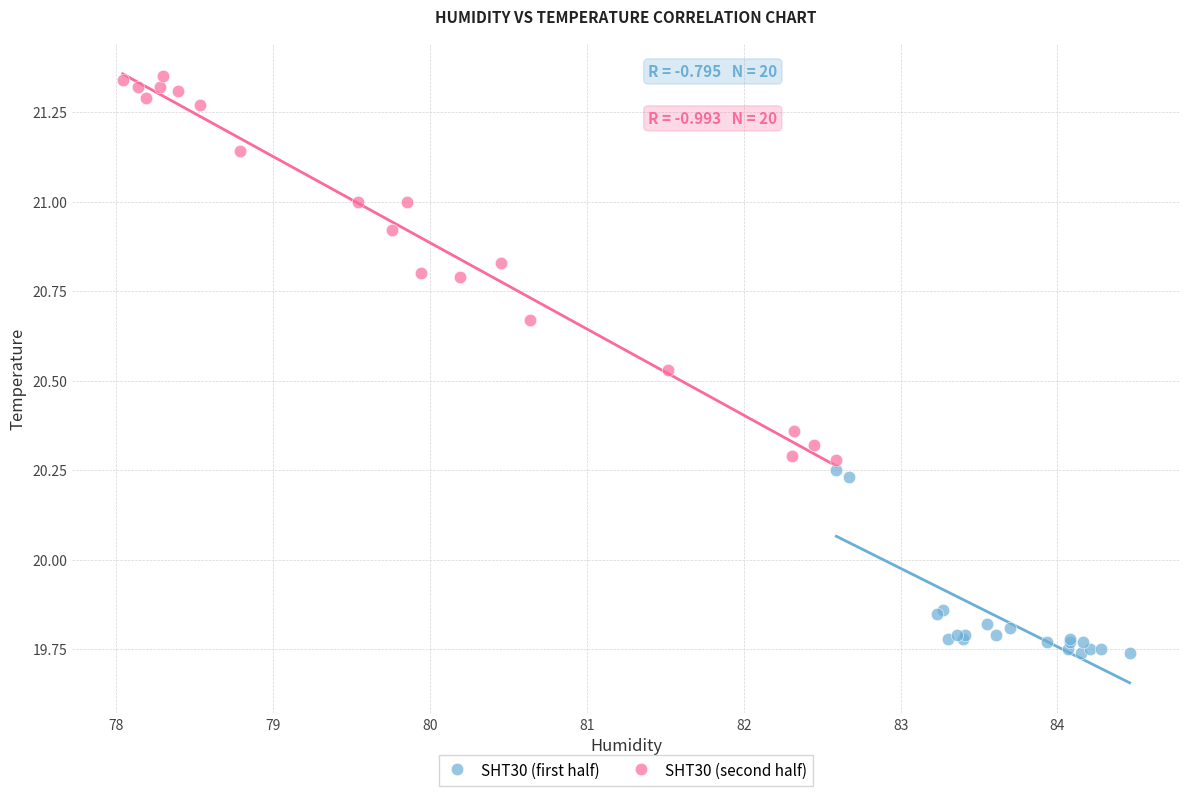

What are all the series names shown in the legend?

SHT30 (first half), SHT30 (second half)